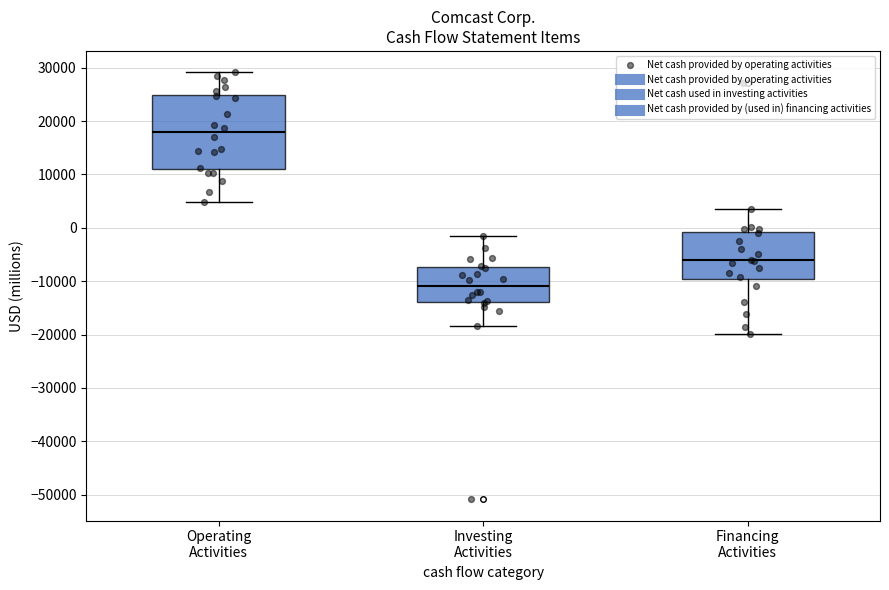

Comparing the boxes themselves (not the whiskers), which one is the tallest?

Operating Activities